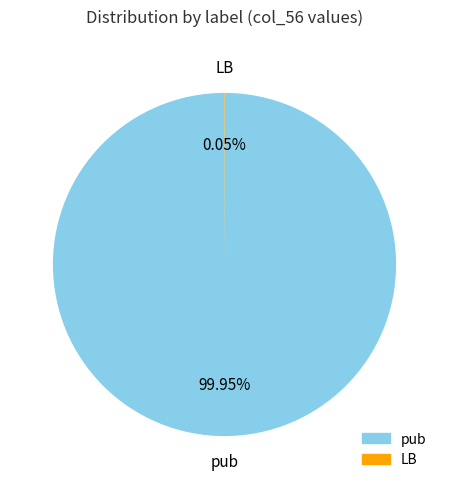

Does any single category account for the majority?

Yes